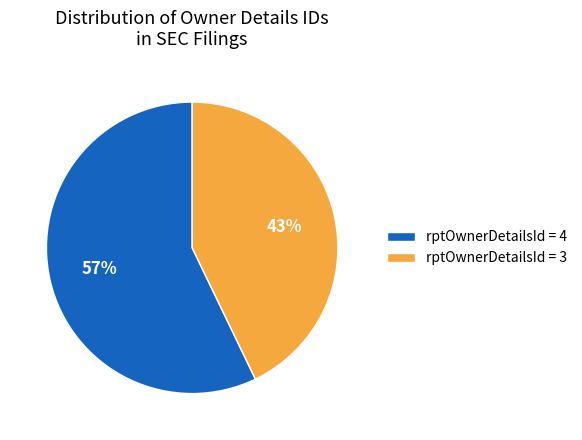

What is the largest slice in the pie chart?

rptOwnerDetailsId = 4